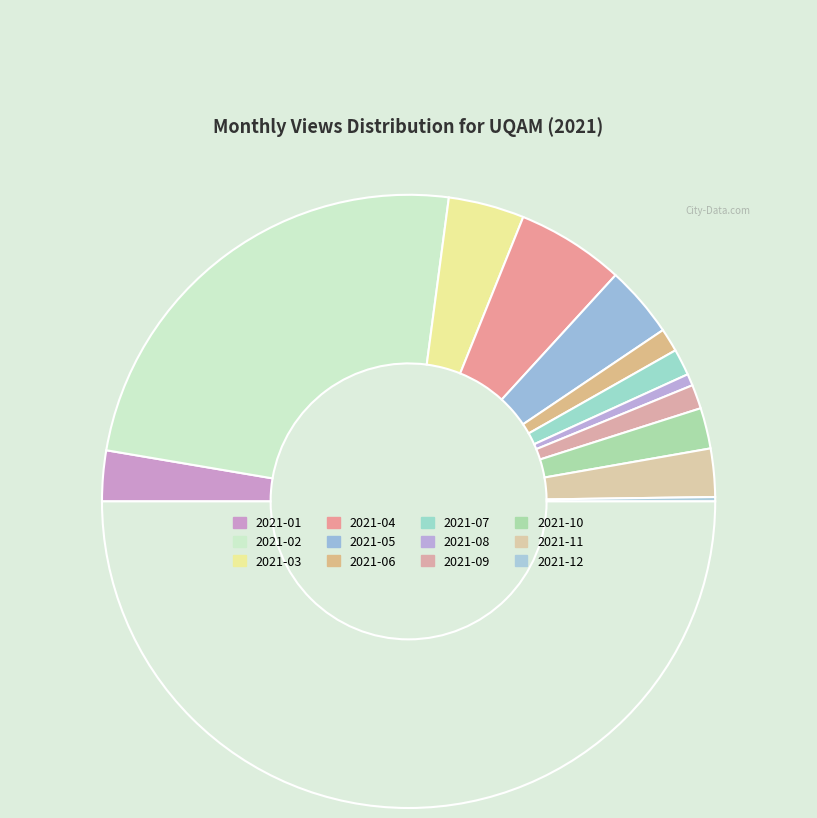

Which category has the smallest portion of the pie?

2021-12